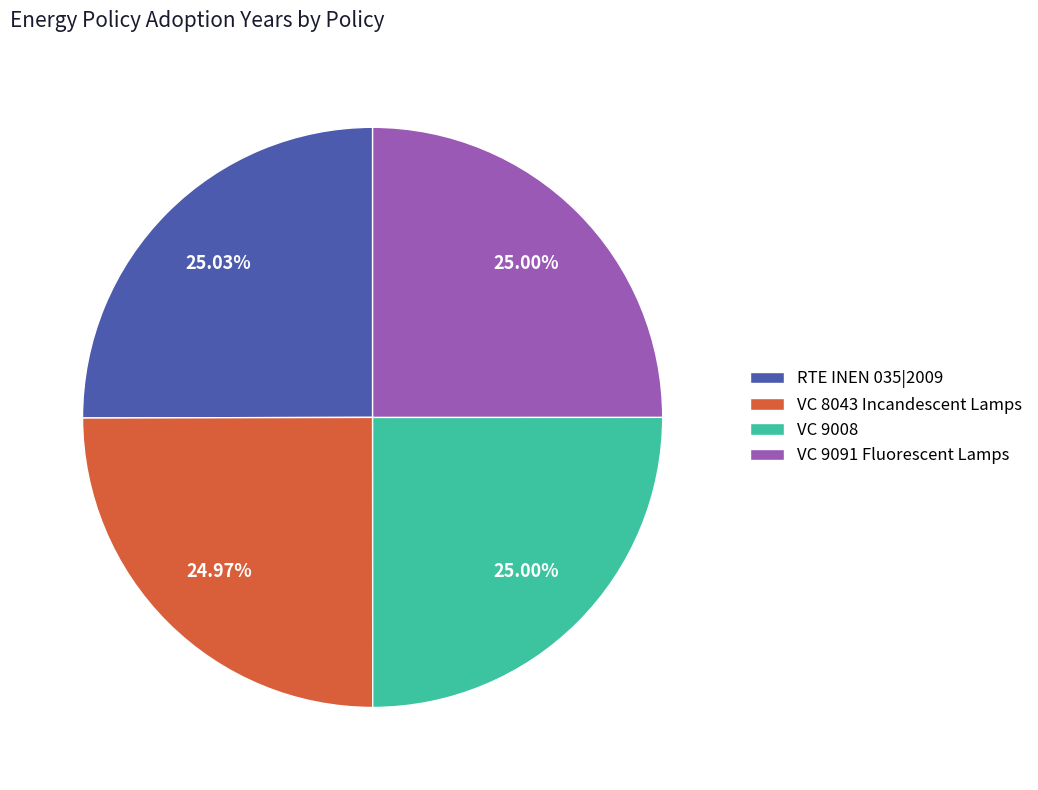

Is it true that VC 9008 is 15% of the pie?

False